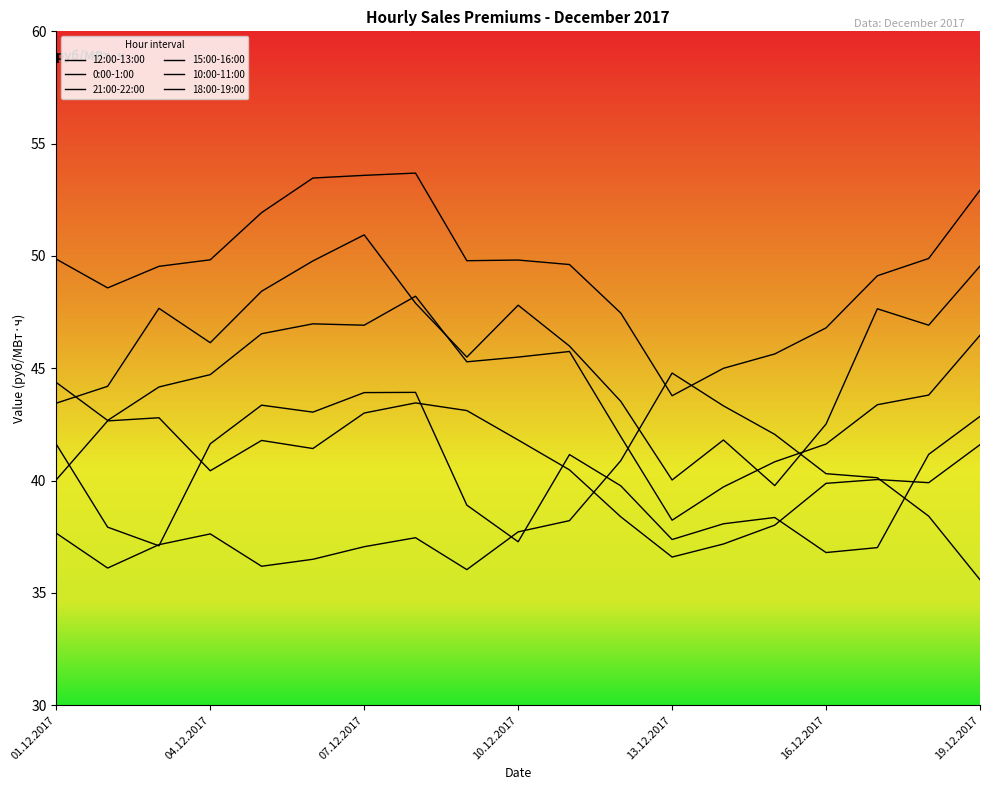

Where is 15:00-16:00 nearest to the value 40?

12.12.2017